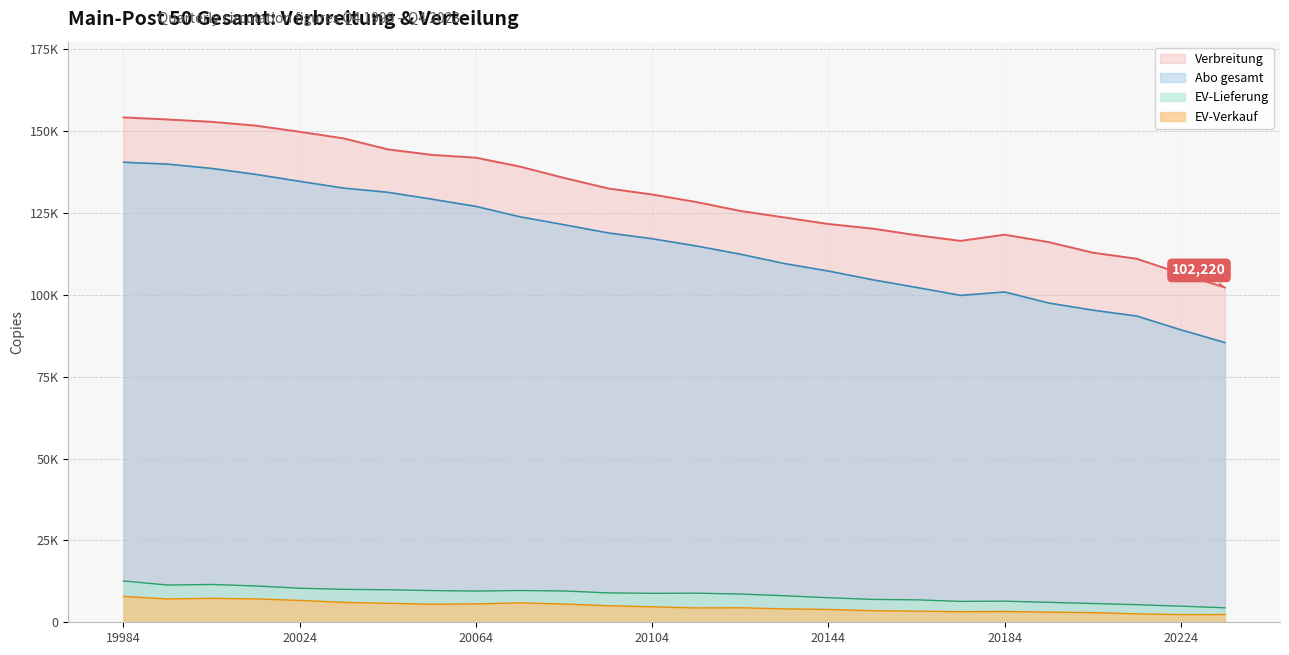

What is the difference between the maximum and minimum values in the Abo gesamt series?

55056